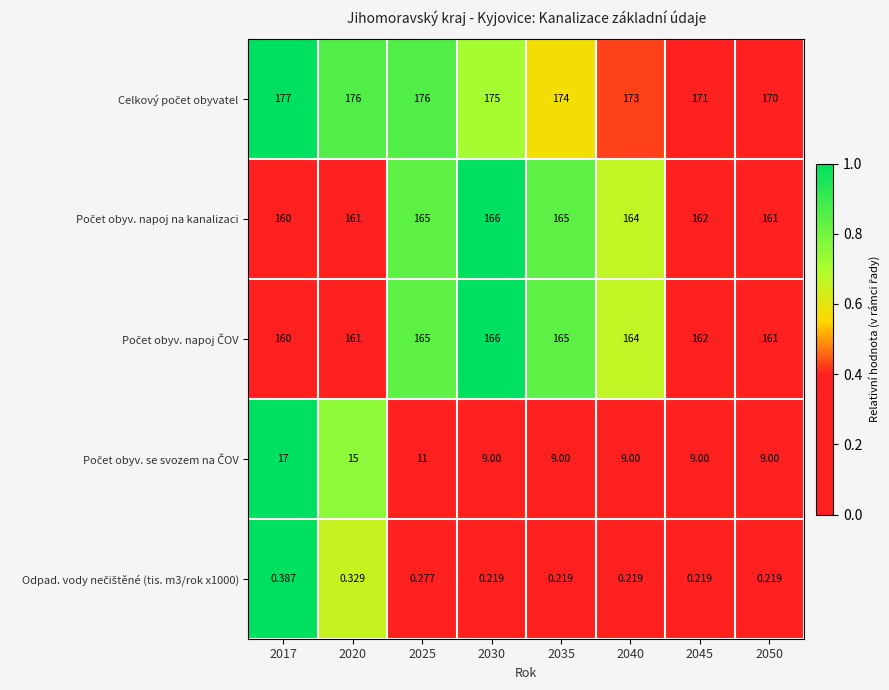

What is the greatest value displayed?

177.0